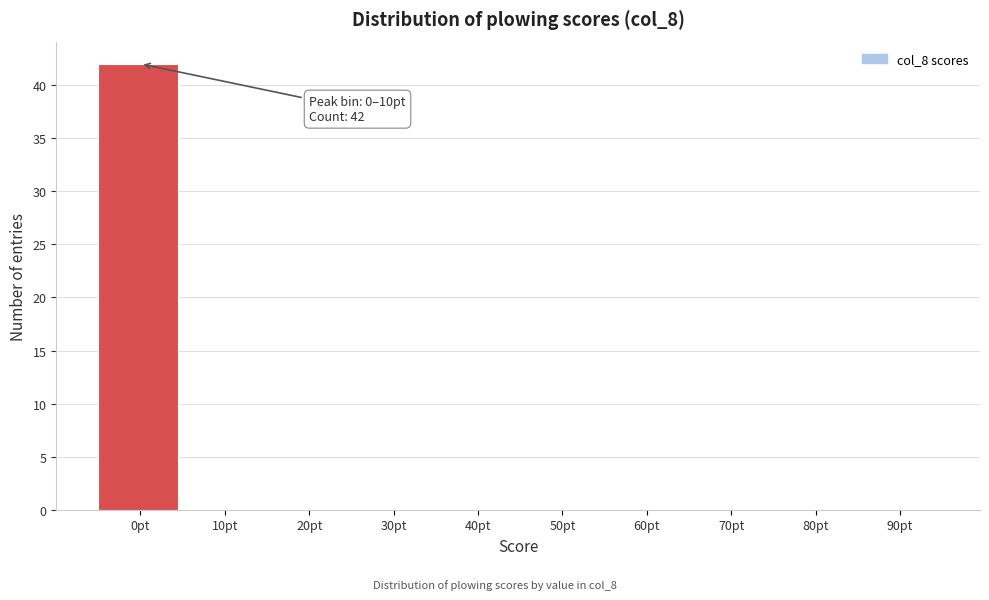

Reading left to right, what are all the values shown in this chart?

0pt=42	10pt=0	20pt=0	30pt=0	40pt=0	50pt=0	60pt=0	70pt=0	80pt=0	90pt=0